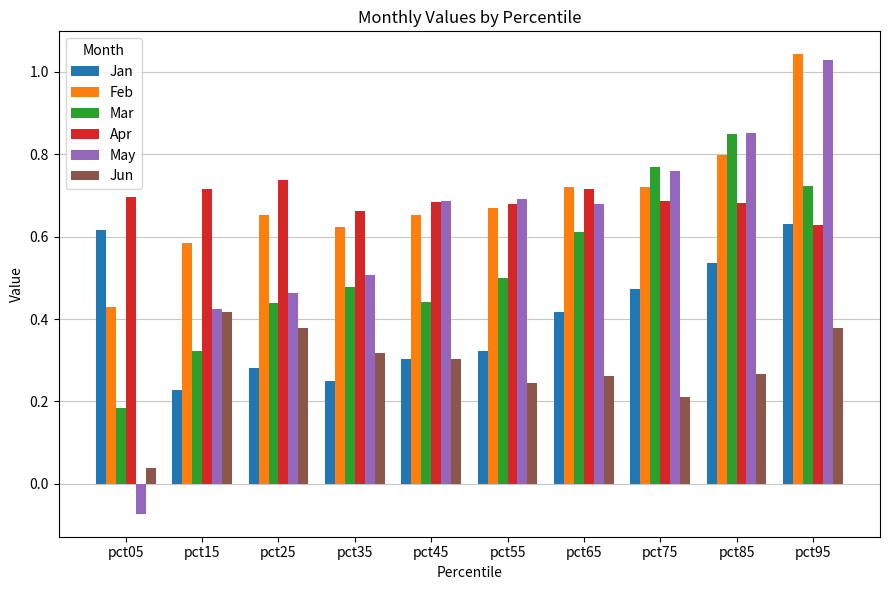

Is the value of Mar at pct15 greater than the value of Jan at pct95?

No